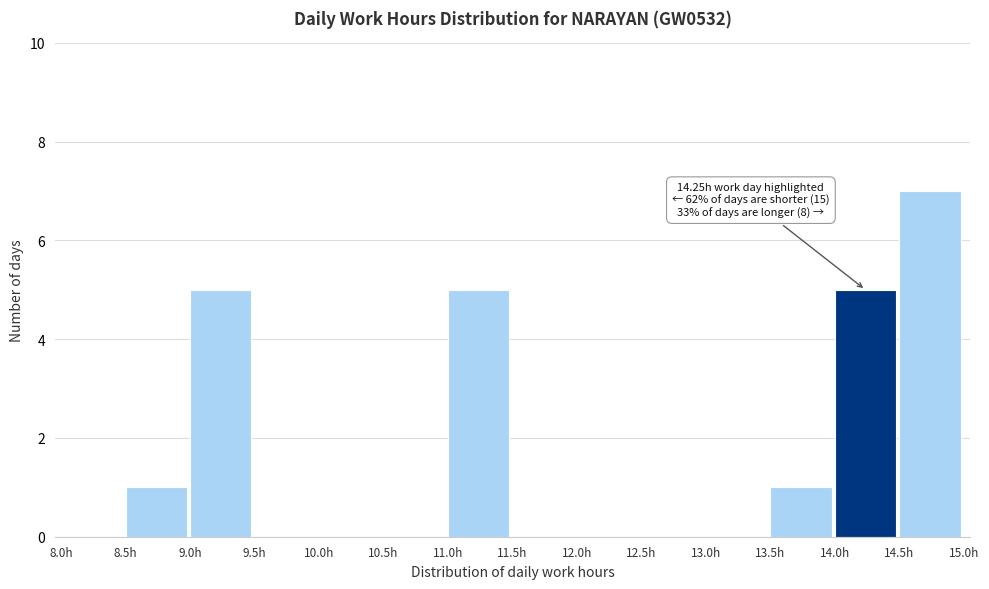

Over which range of the x-axis is the bar tallest?

14.5 to 15.0